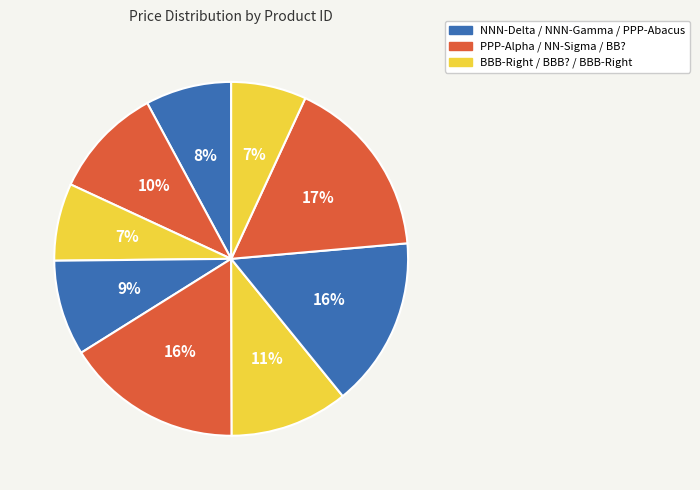

Does any single category account for the majority?

No